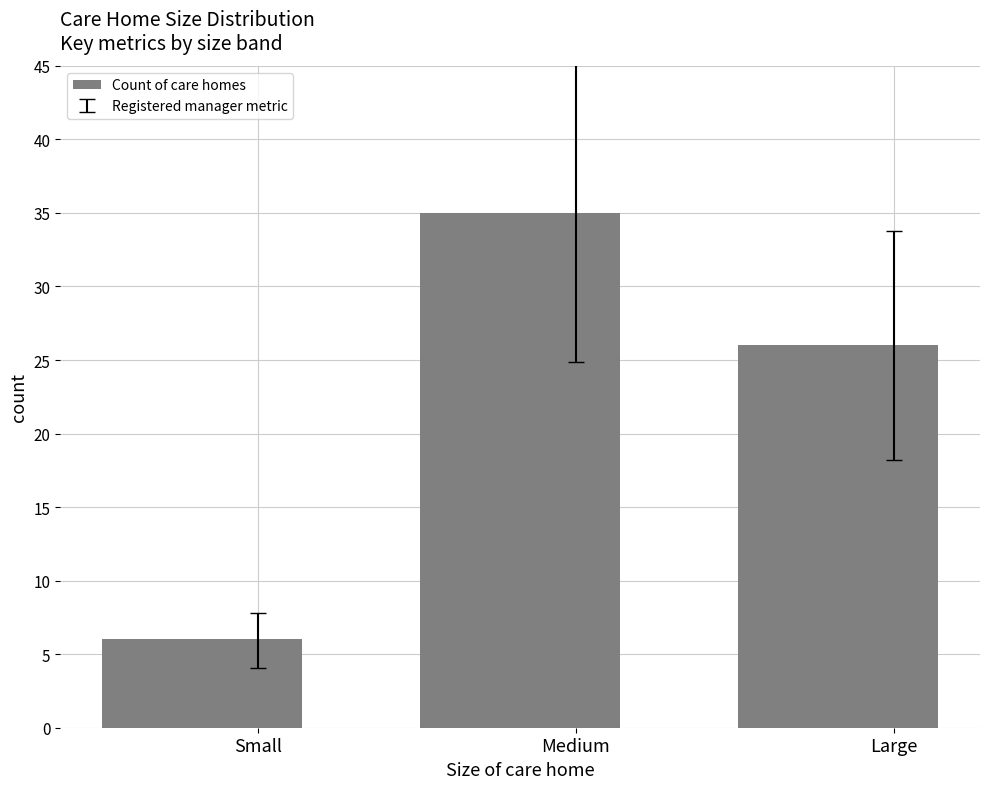

Which has a higher value, Large or Medium?

Medium